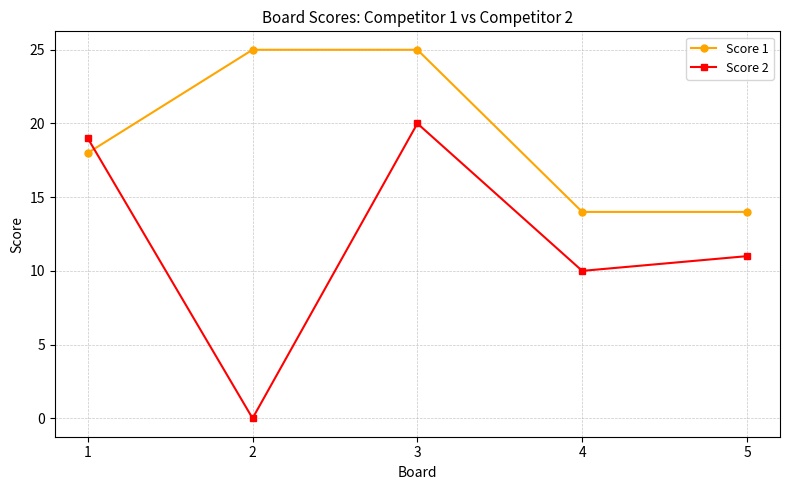

How many distinct data groups are displayed?

2